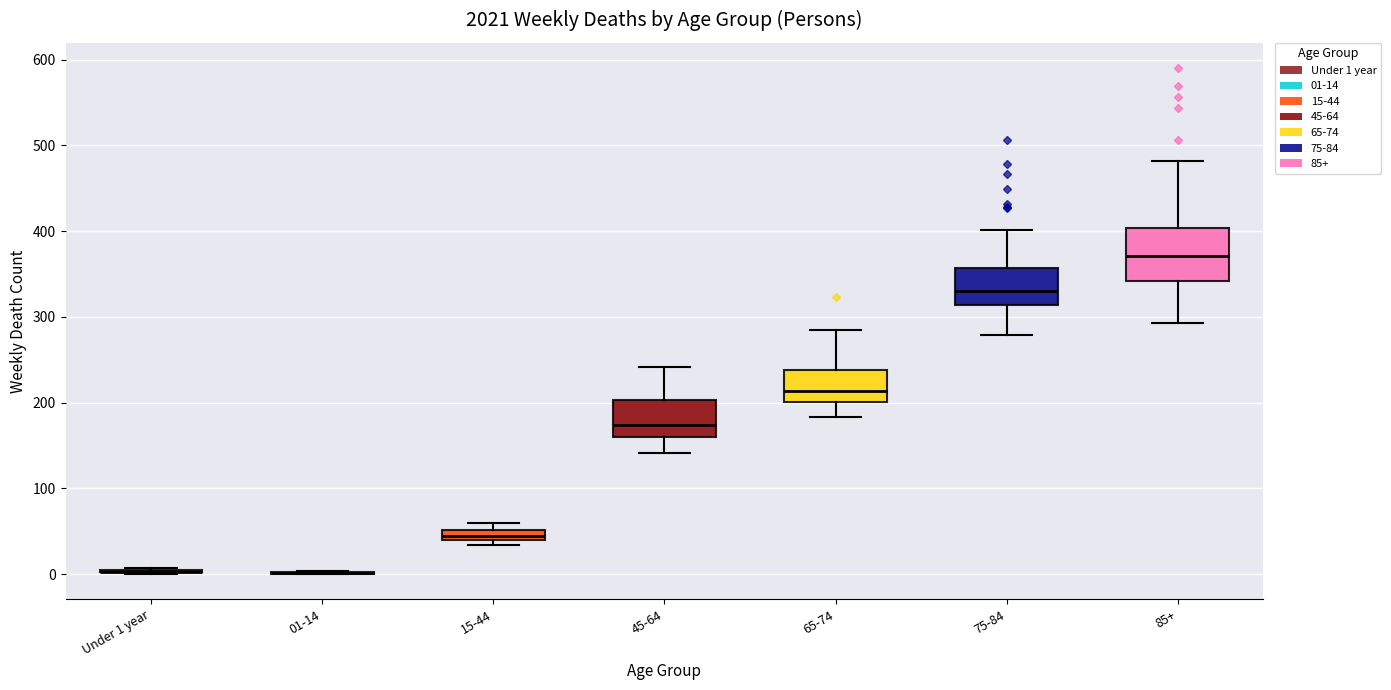

Where does the lower whisker of the box for 65-74 end on the y-axis? The values are not printed on the chart, so give them approximately, as read against the axis.

180